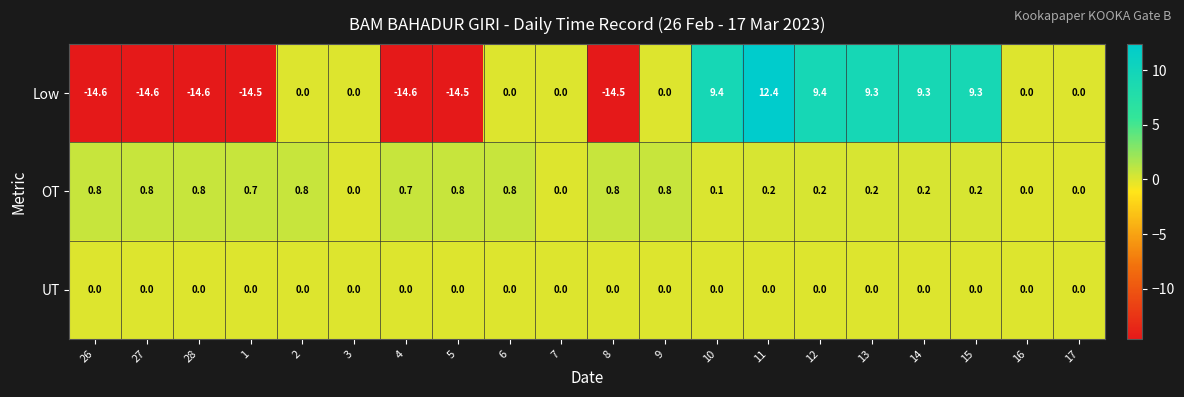

True or false: Low has a value of 14.2 at 14.

False